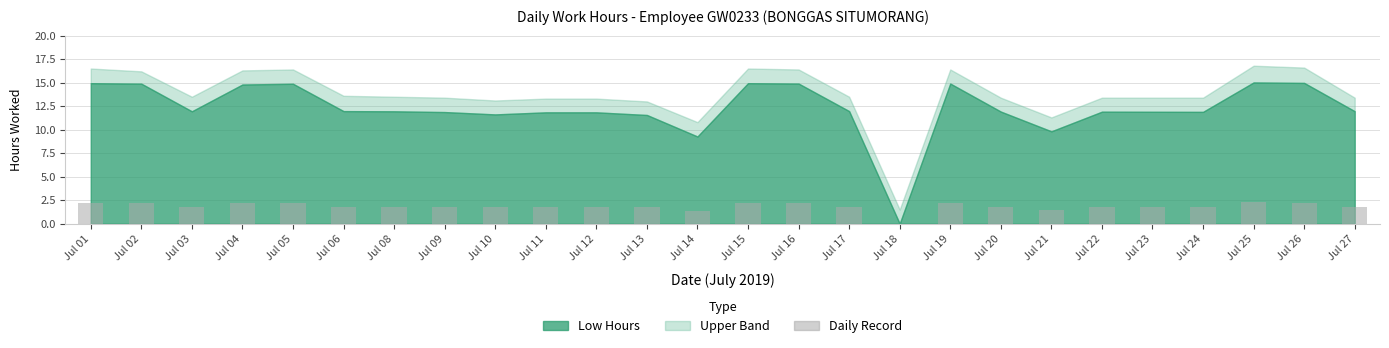

How many positive values are there?

25